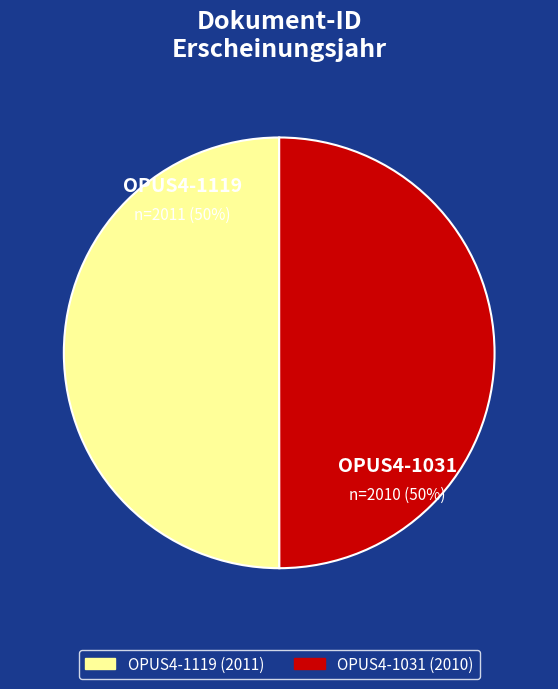

To the nearest percent, what is the combined percentage of OPUS4-1119 and OPUS4-1031?

100%